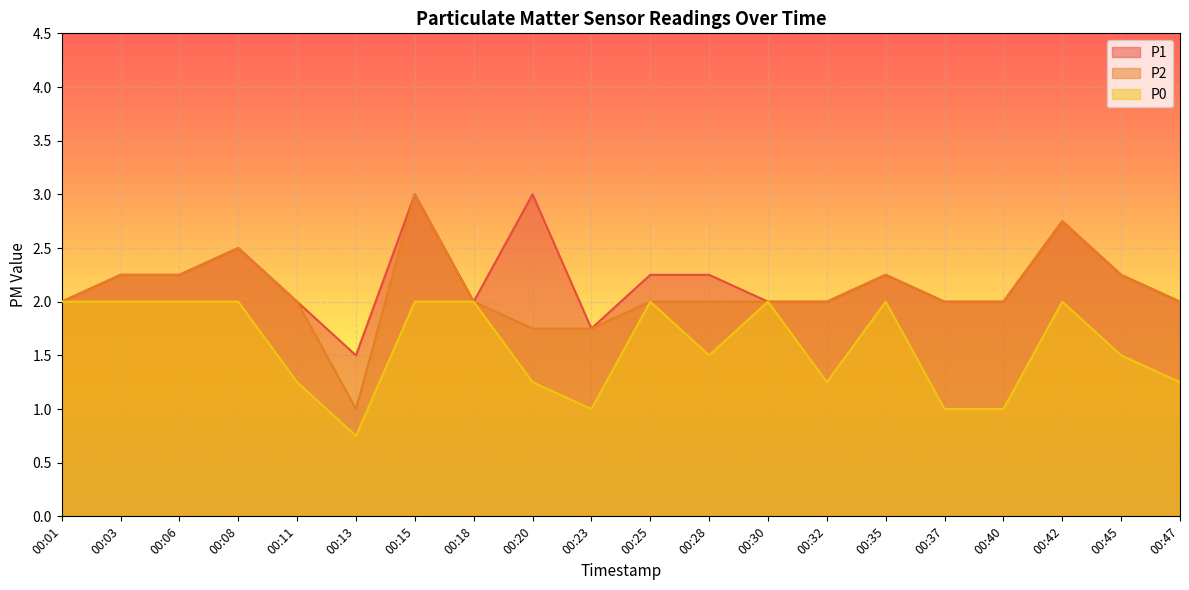

Is the value of P0 at 00:37 greater than the value of P1 at 00:13?

No